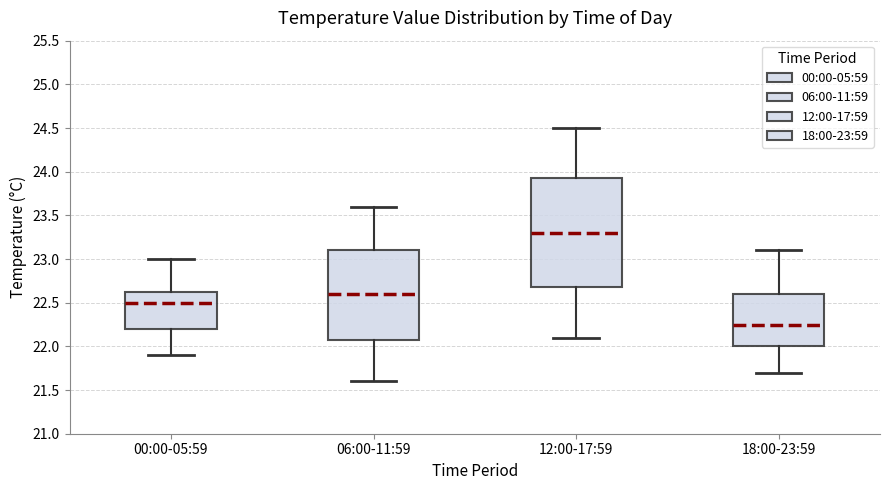

Reading left to right, read every box against the y-axis: the position of its median line, the range the box covers, and the ends of its whiskers. The values are not printed on the chart, so give them approximately, as read against the axis.

00:00-05:59: median 22.50, box 22.20 to 22.65, whiskers 21.90 to 23.00
06:00-11:59: median 22.60, box 22.10 to 23.10, whiskers 21.60 to 23.60
12:00-17:59: median 23.30, box 22.70 to 23.95, whiskers 22.10 to 24.50
18:00-23:59: median 22.25, box 22.00 to 22.60, whiskers 21.70 to 23.10